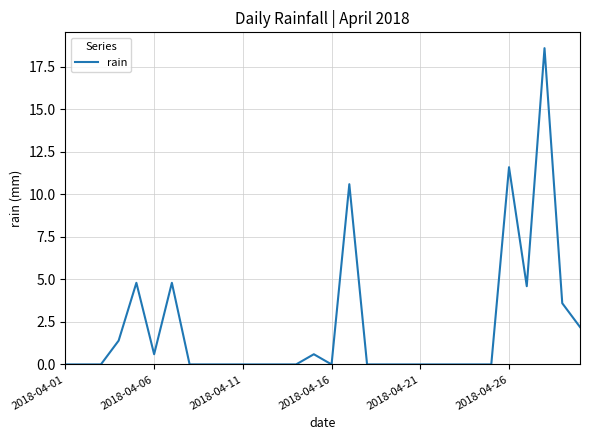

What is the average value?

2.1